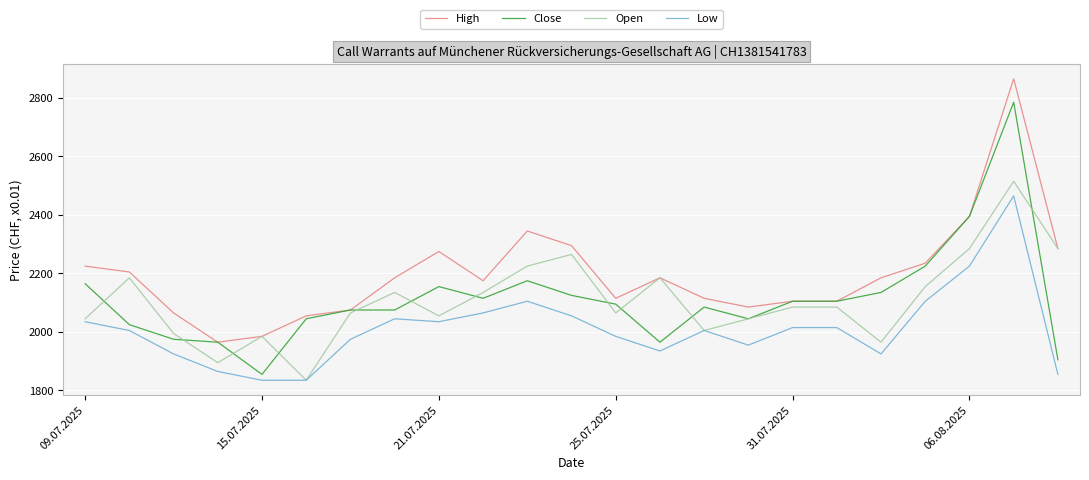

Which series has the largest total across all categories?

High